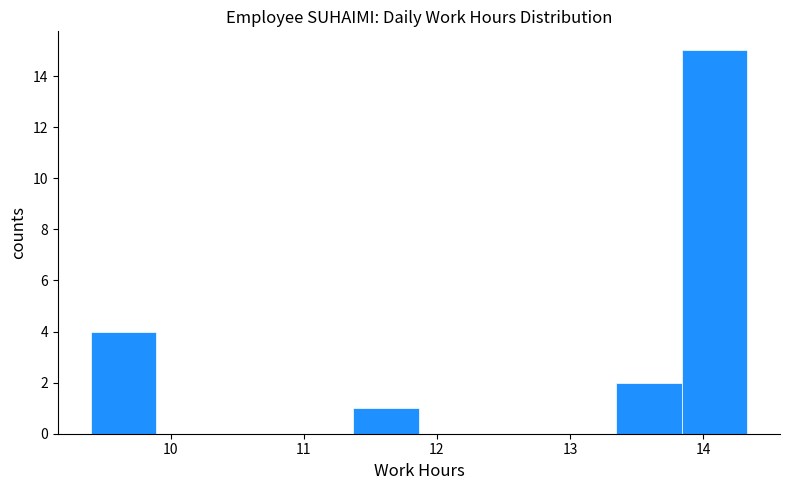

What is the height of the bar covering 9.4 to 9.9 on the x-axis? Neither the bar edges nor the heights are printed on the chart, so give them approximately, as read against the axes.

4